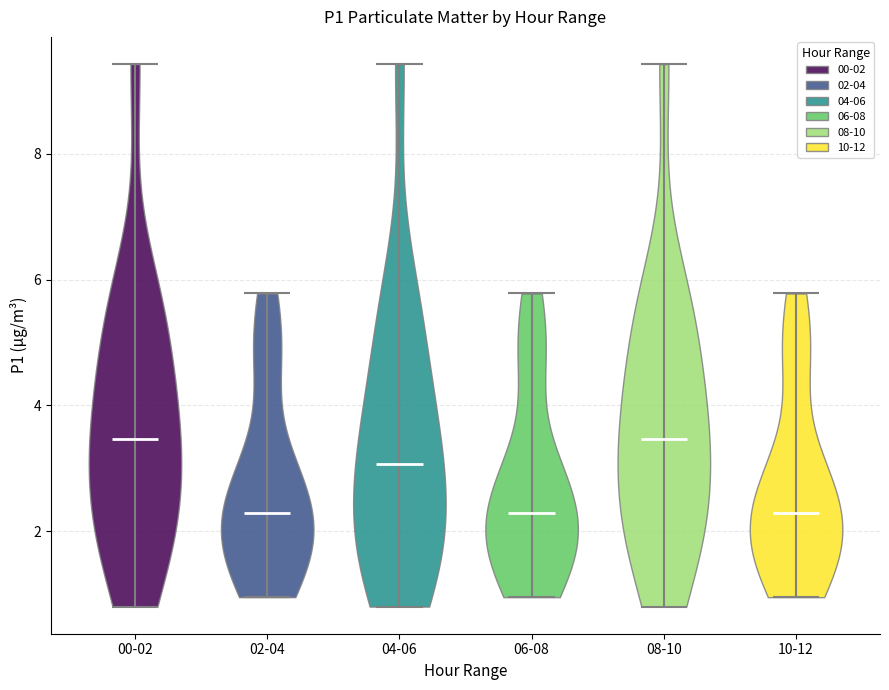

Where does the median line of the violin for 10-12 sit on the y-axis? The values are not printed on the chart, so give them approximately, as read against the axis.

2.2